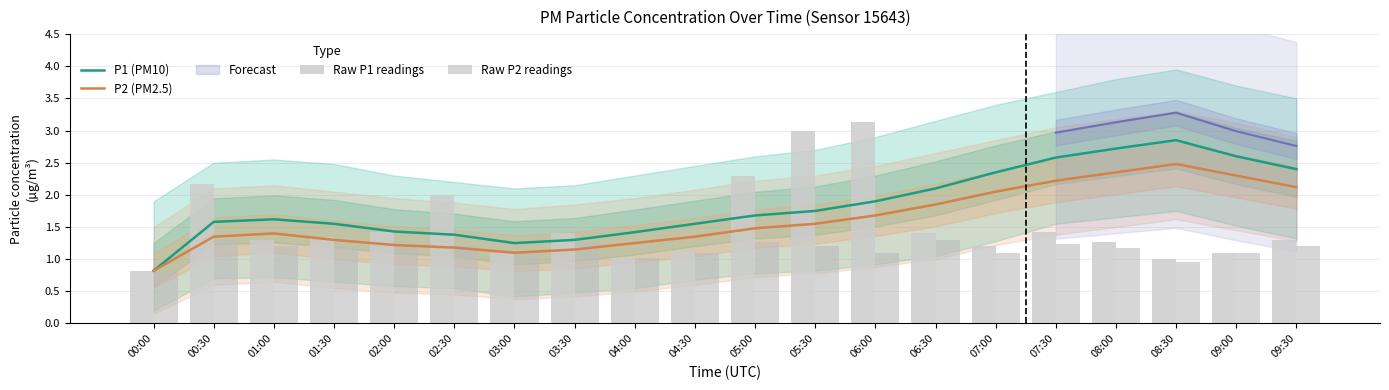

Which series has the largest total across all categories?

P1 (PM10)